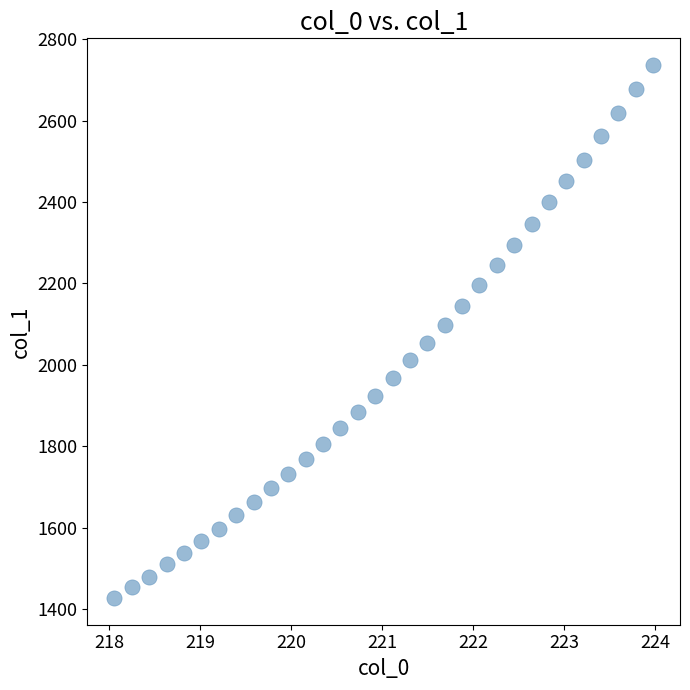

What is the range of X values (max minus min)?

5.9